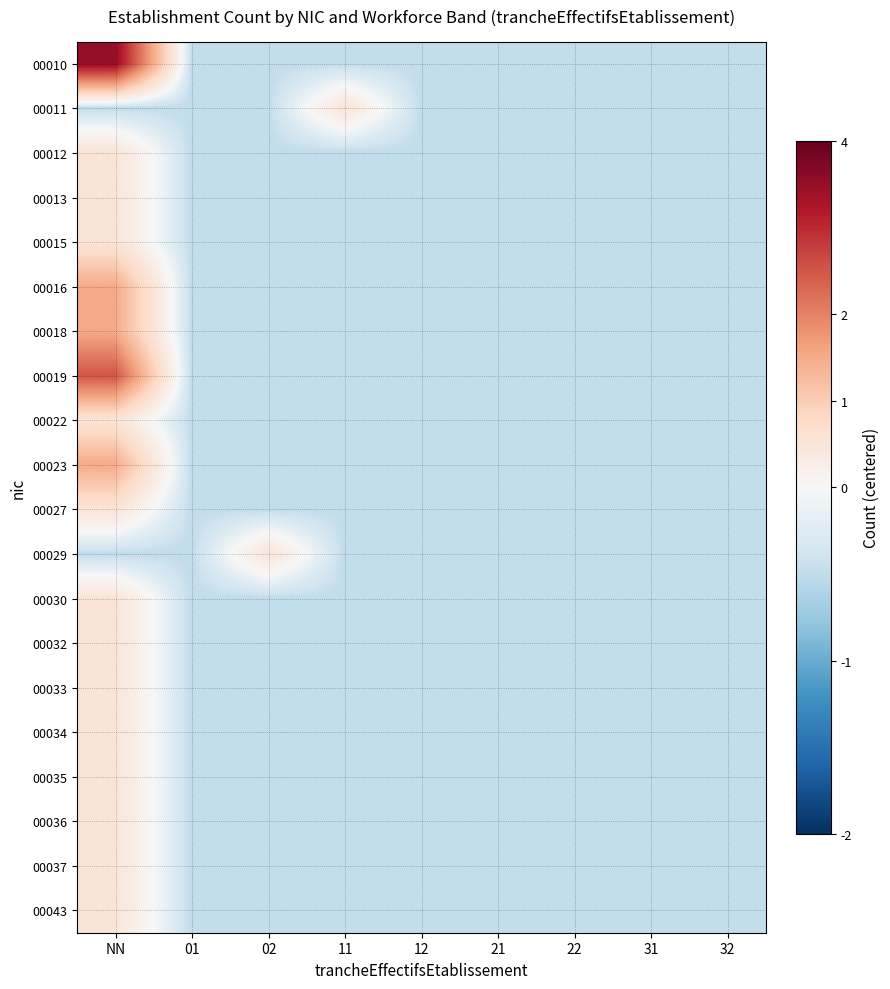

Which category has the highest value across all series?

NN